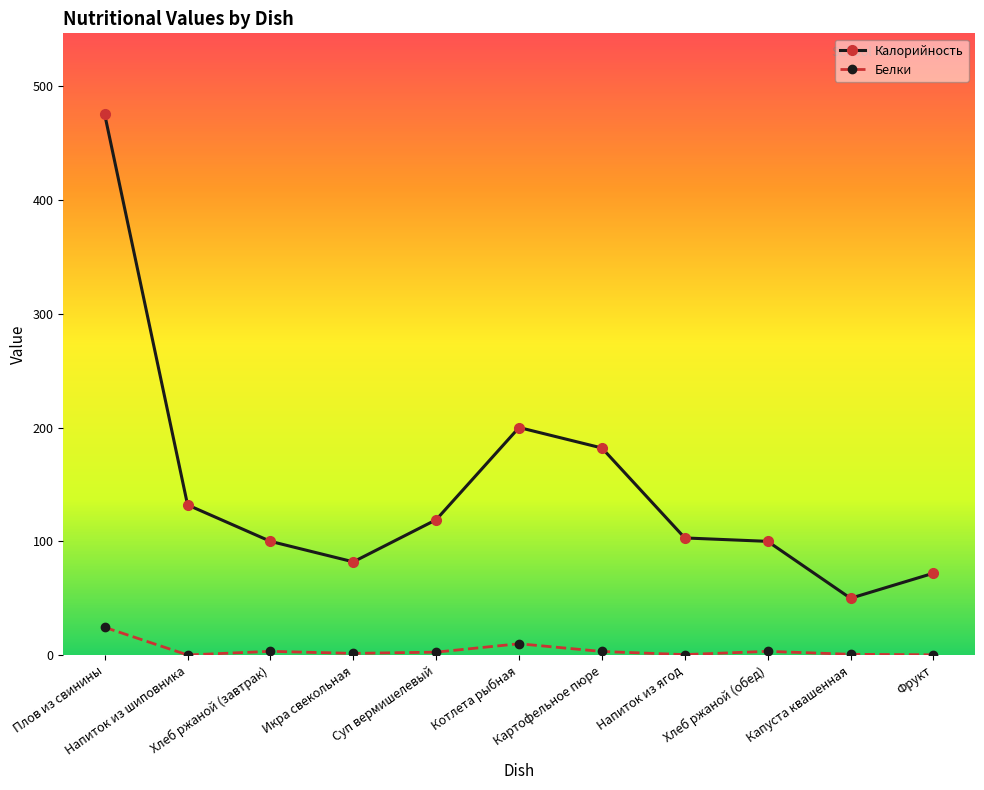

True or false: Калорийность and Белки cross at least once.

False